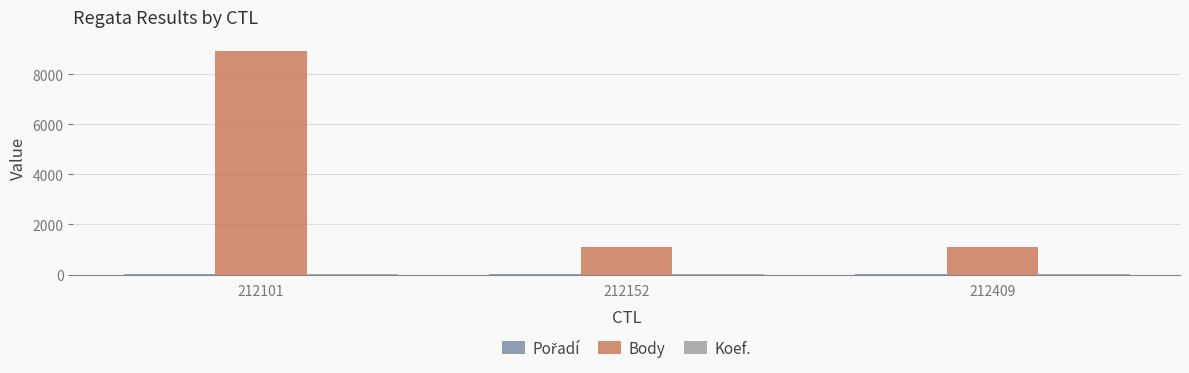

What is the sum of all Body values?

11127